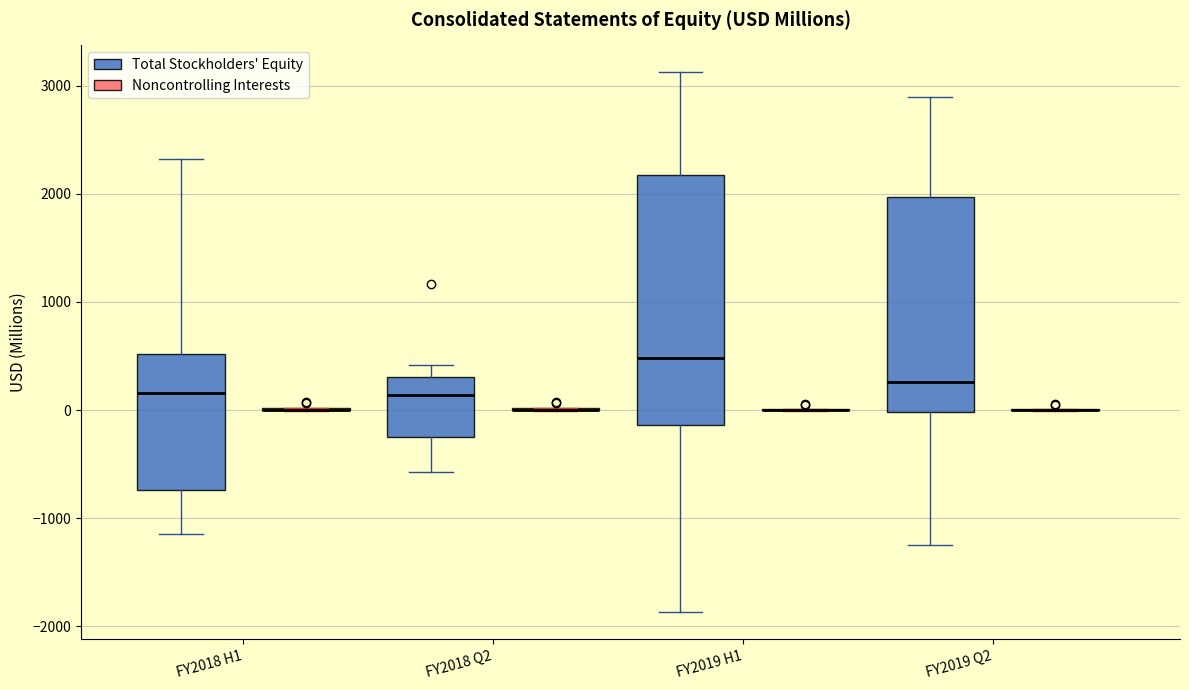

Reading left to right, transcribe this box plot: for each box, give where its median line is, the range the box spans, and where its two whiskers end, as read against the y-axis. The values are not printed on the chart, so give them approximately, as read against the axis.

FY2018 H1 (Total Stockholders' Equity): median 200, box -700 to 500, whiskers -1100 to 2300
FY2018 H1 (Noncontrolling Interests): box collapsed to a line at 0, whiskers 0 to 0
FY2018 Q2 (Total Stockholders' Equity): median 100, box -300 to 300, whiskers -600 to 400
FY2018 Q2 (Noncontrolling Interests): box collapsed to a line at 0, whiskers 0 to 0
FY2019 H1 (Total Stockholders' Equity): median 500, box -100 to 2200, whiskers -1900 to 3100
FY2019 H1 (Noncontrolling Interests): box collapsed to a line at 0, whiskers 0 to 0
FY2019 Q2 (Total Stockholders' Equity): median 300, box 0 to 2000, whiskers -1200 to 2900
FY2019 Q2 (Noncontrolling Interests): box collapsed to a line at 0, whiskers 0 to 0